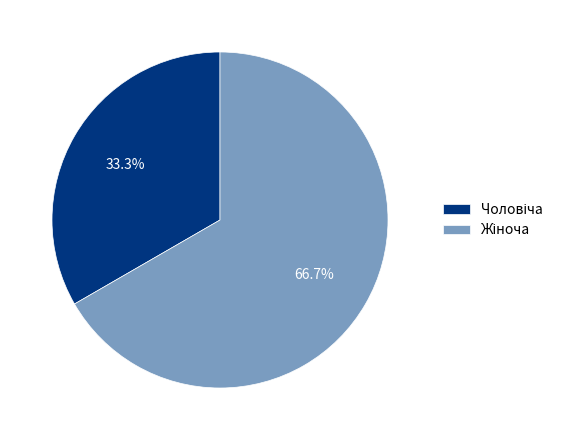

To the nearest percent, what portion does Жіноча represent?

67%